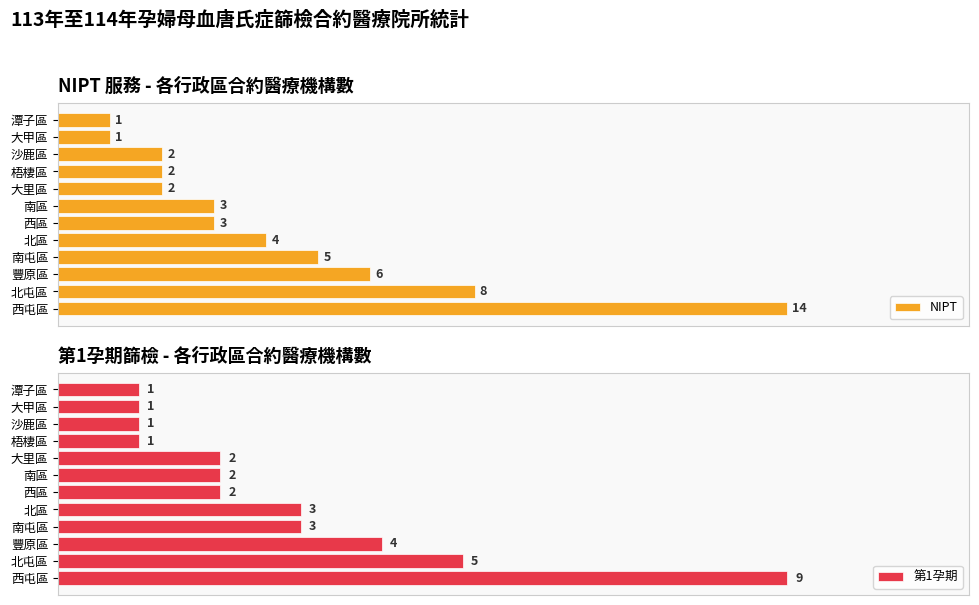

What are all the series names shown in the legend?

NIPT, 第1孕期